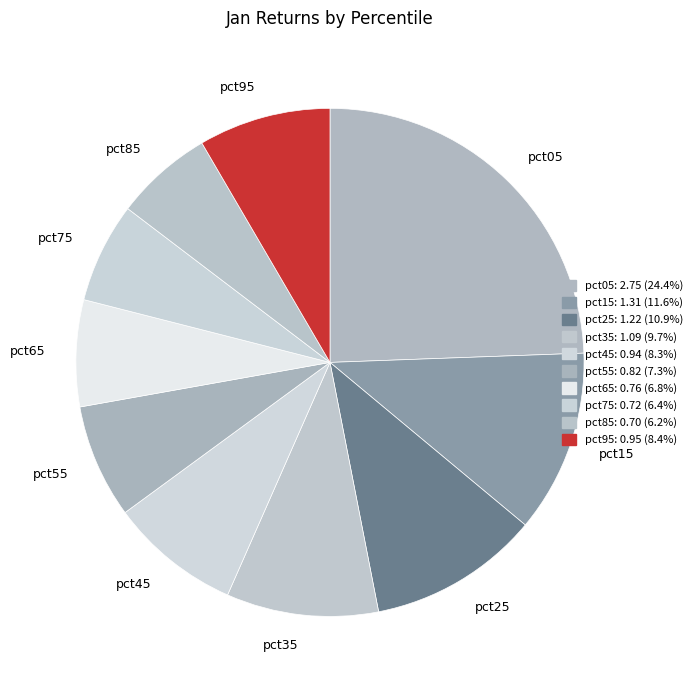

Which category has the biggest portion of the pie?

pct05